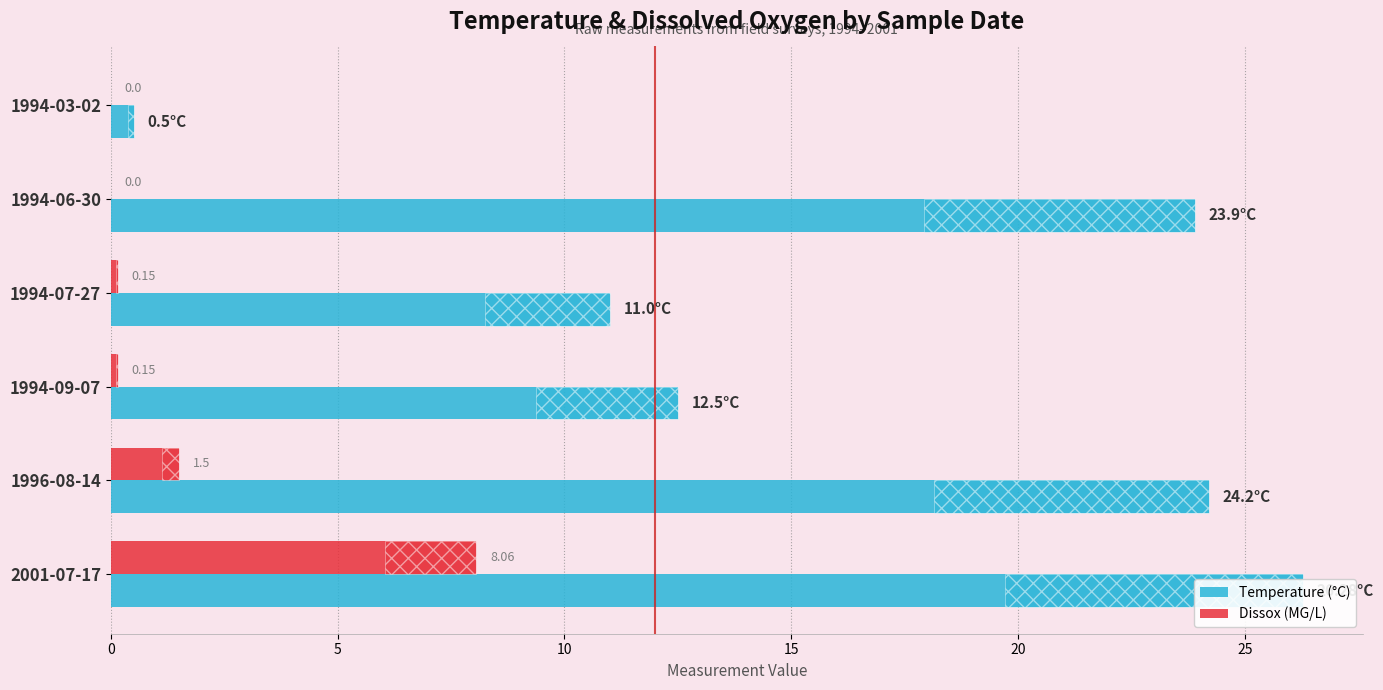

True or false: Temperature (°C) has a value of 35.2 at 2001-07-17.

False